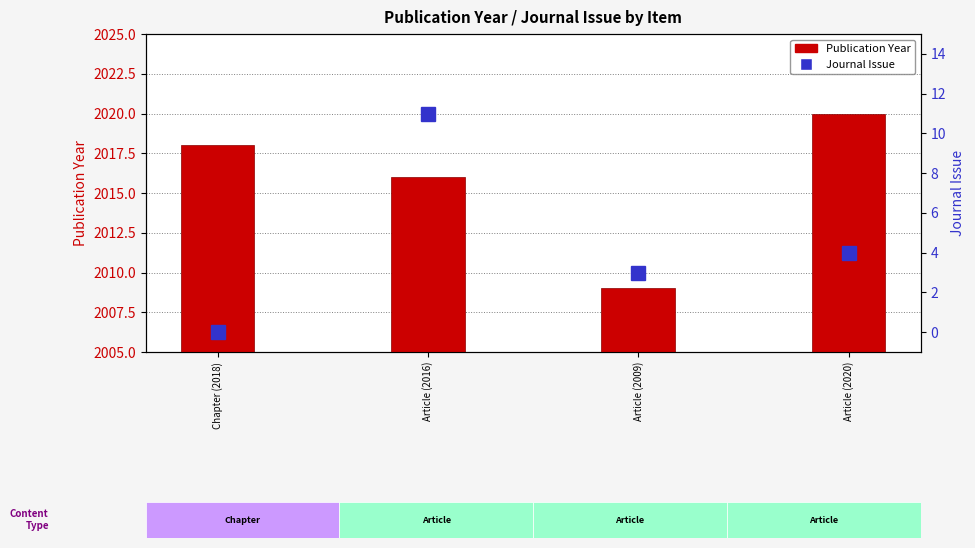

What are all the series names shown in the legend?

Publication Year, Journal Issue